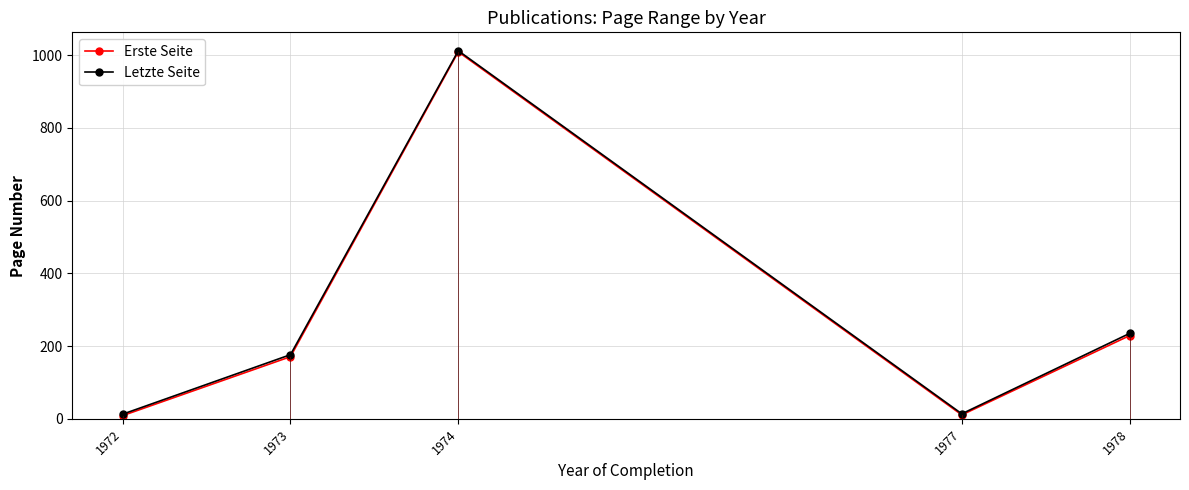

What is the minimum value shown in the chart?

9.0